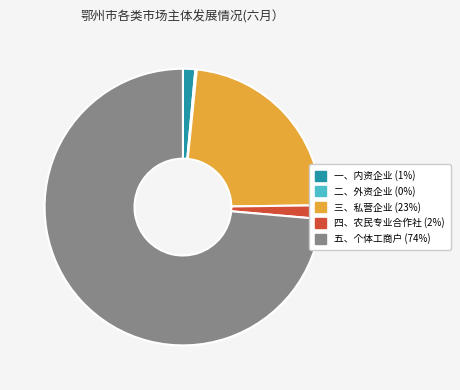

Which has a higher value, 三、私营企业 or 四、农民专业合作社?

三、私营企业